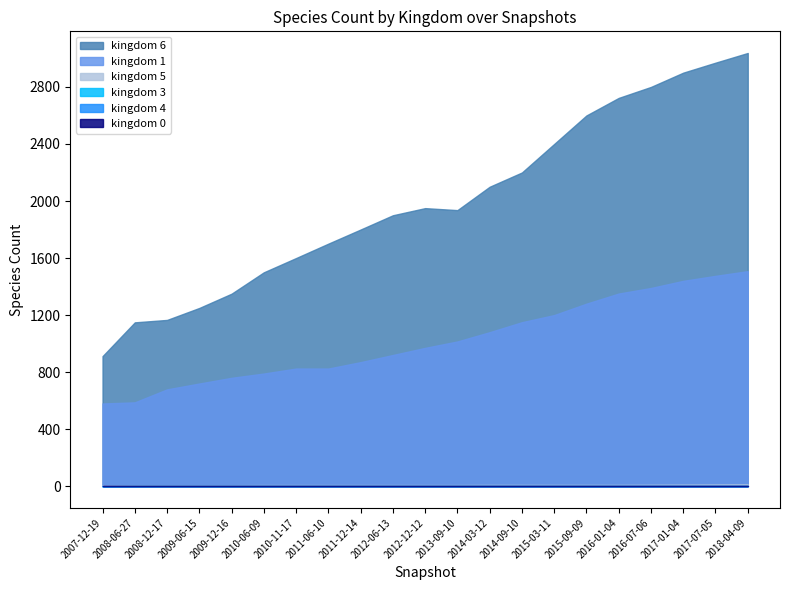

True or false: kingdom_1 and kingdom_0 cross at least once.

False